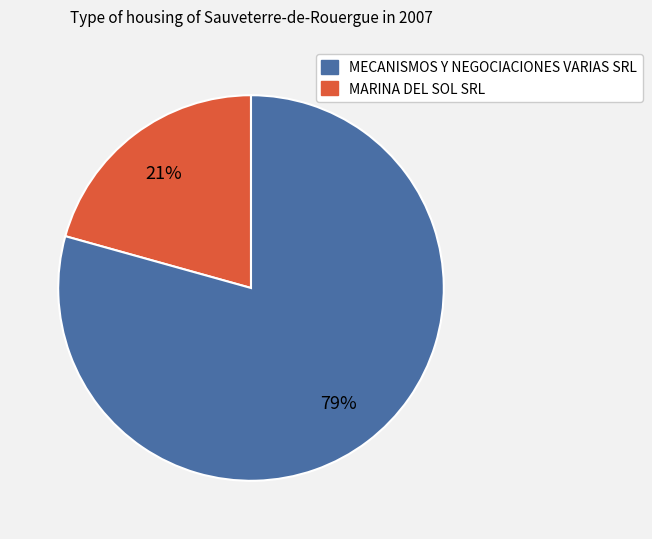

To the nearest percent, what is the average slice percentage?

50%